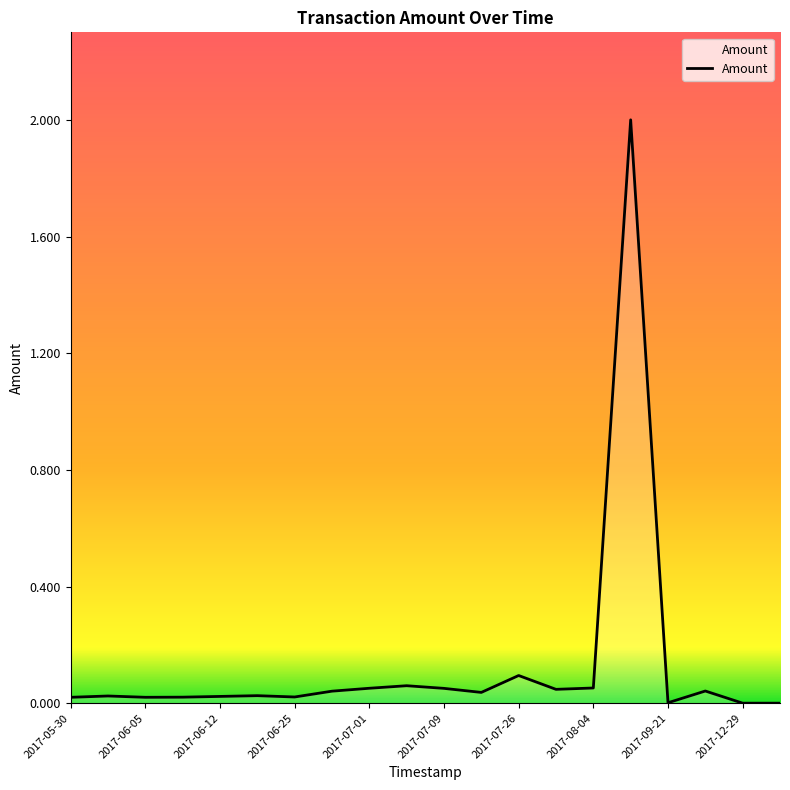

What is the maximum value shown in the chart?

2.0